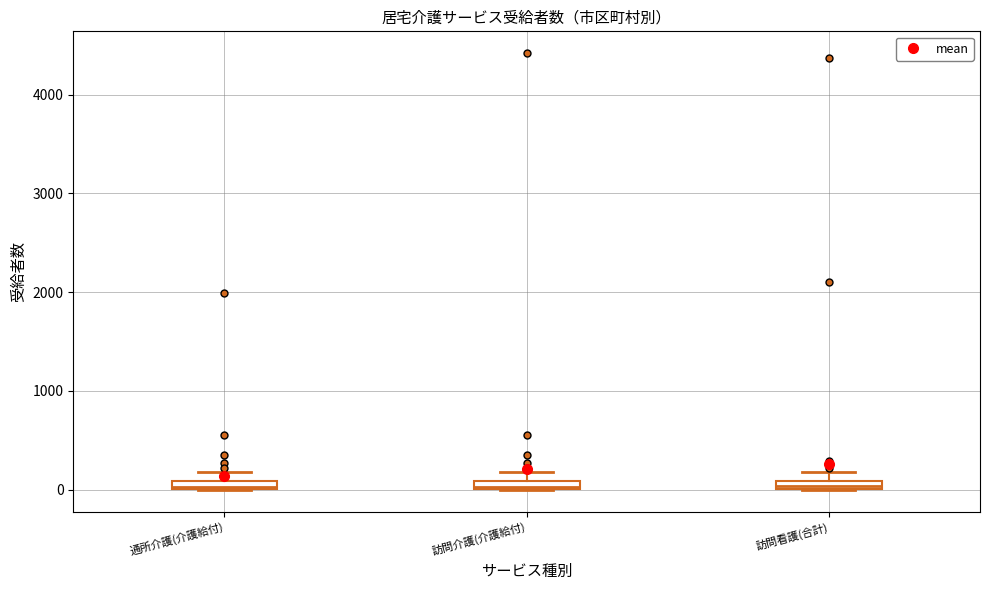

Where is the upper edge of the box for 通所介護(介護給付) on the y-axis? The values are not printed on the chart, so give them approximately, as read against the axis.

100